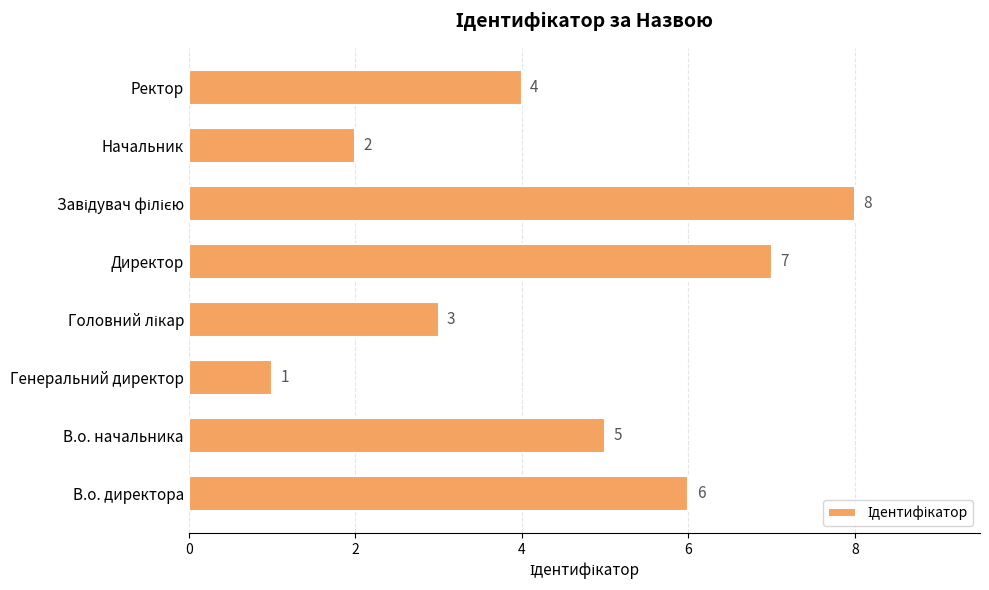

Reading top to bottom, what are all the values shown in this chart?

4	2	8	7	3	1	5	6